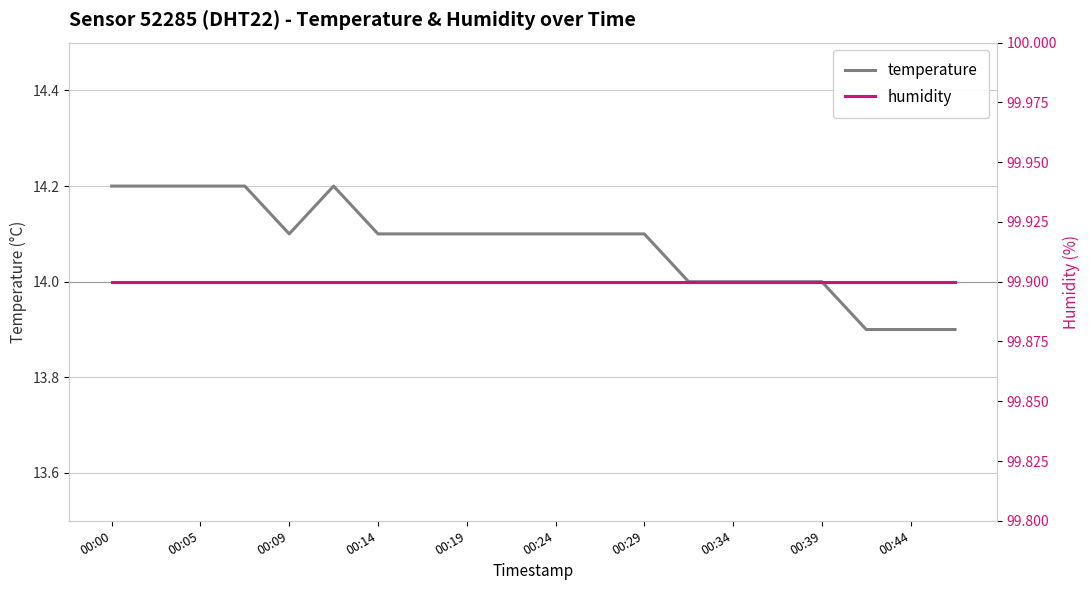

What is the lowest value of the temperature series?

13.9